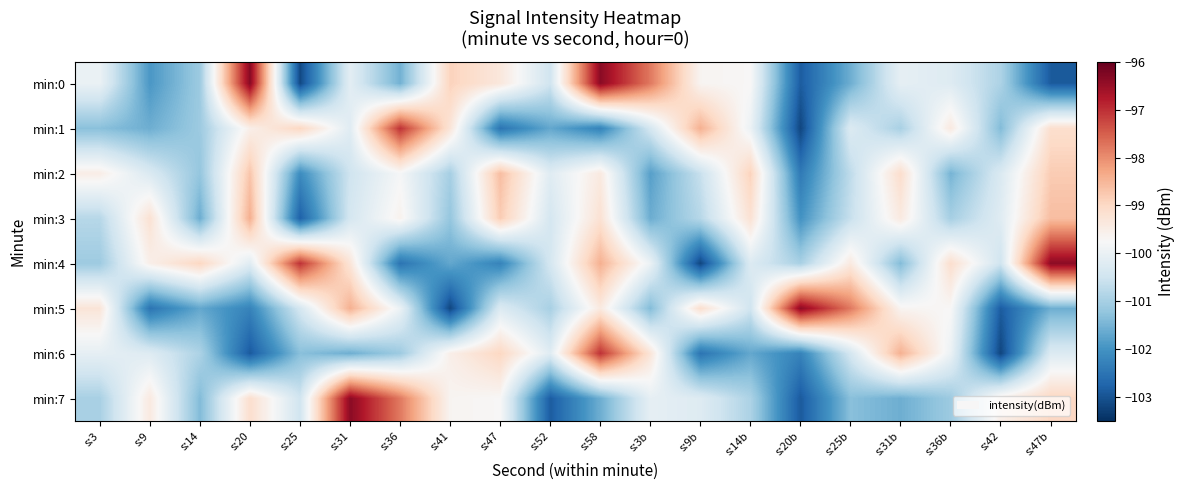

Which series has the largest range (max minus min)?

min:0